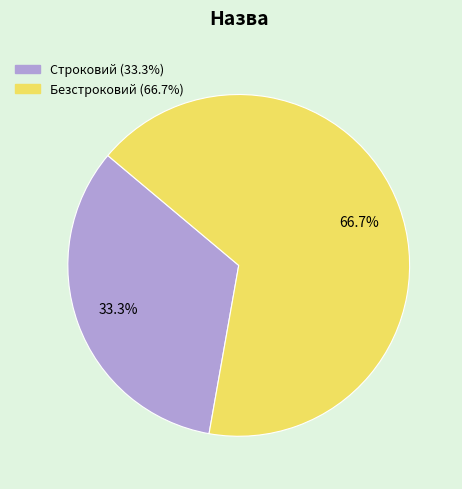

What percentage is the Строковий slice, to the nearest percent?

33%